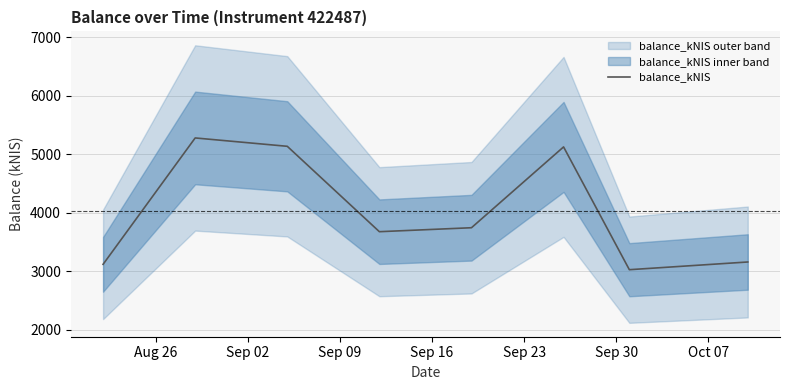

What is the minimum value for balance_kNIS?

3026.6